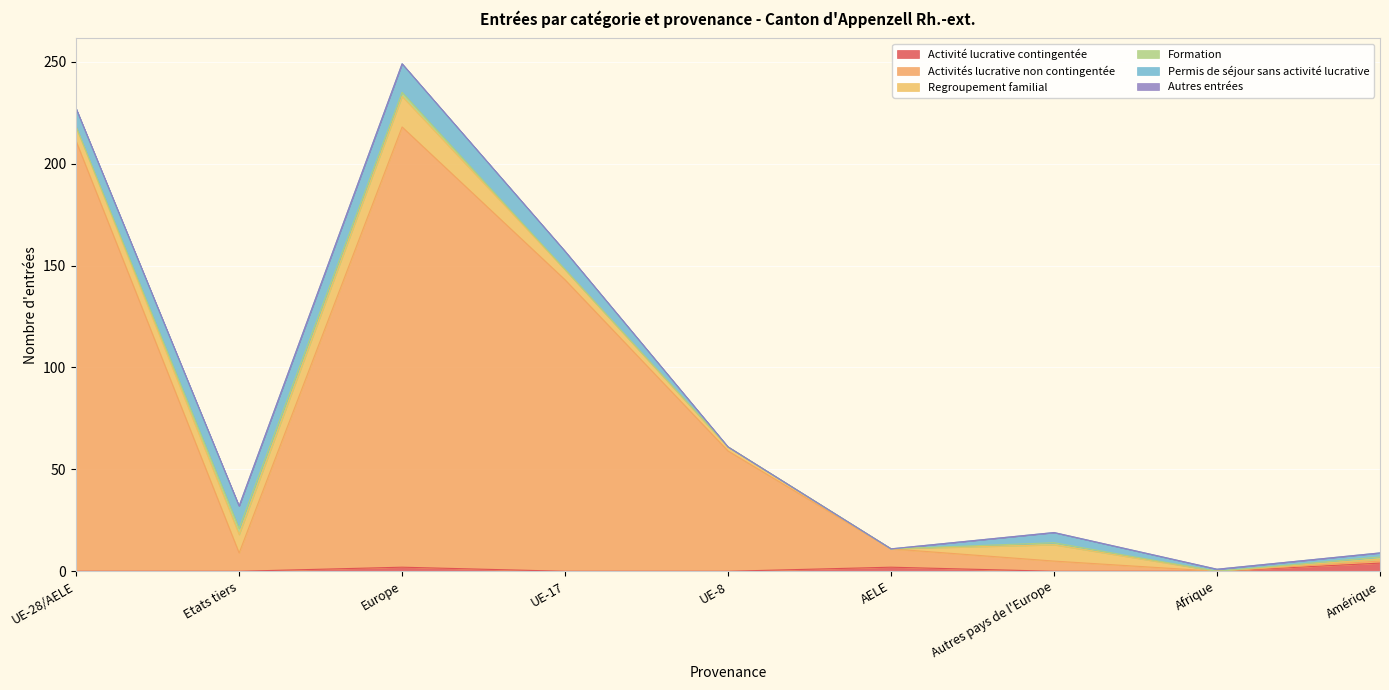

Which has a higher value, Europe or UE-8?

Europe